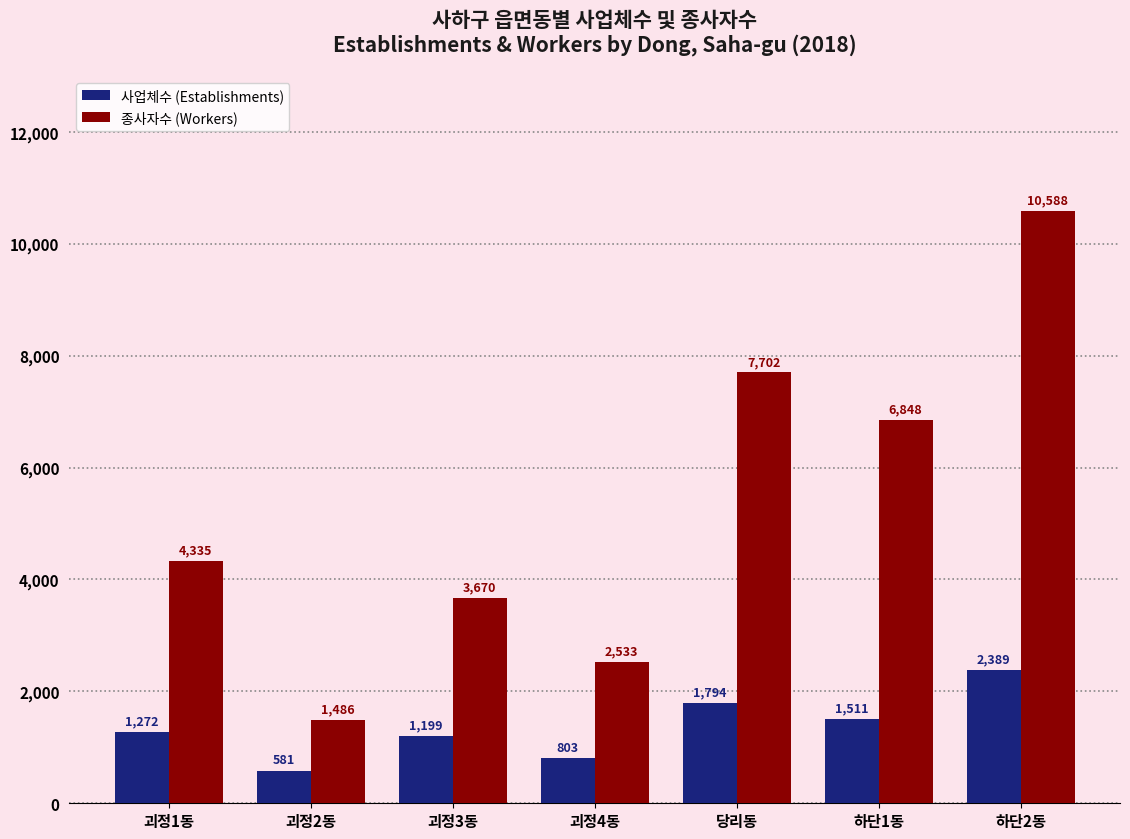

What is the value of the 종사자수 (Workers) bar at the 2nd from the left?

1486